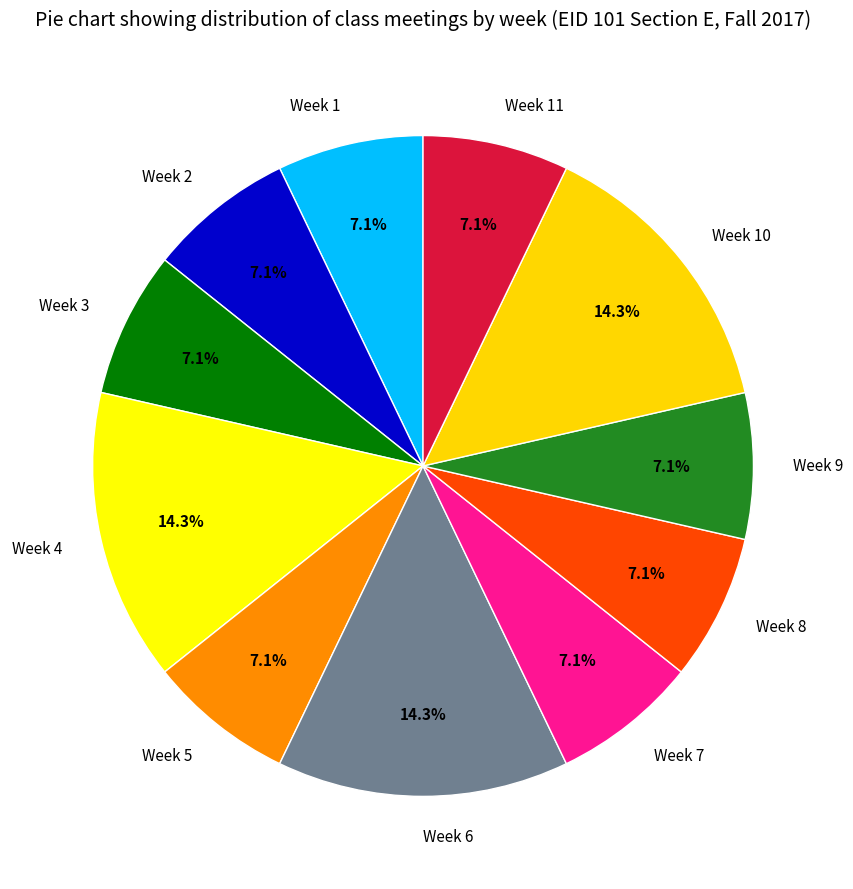

Approximately how many times larger is the value at Week 4 compared to Week 2?

2.0